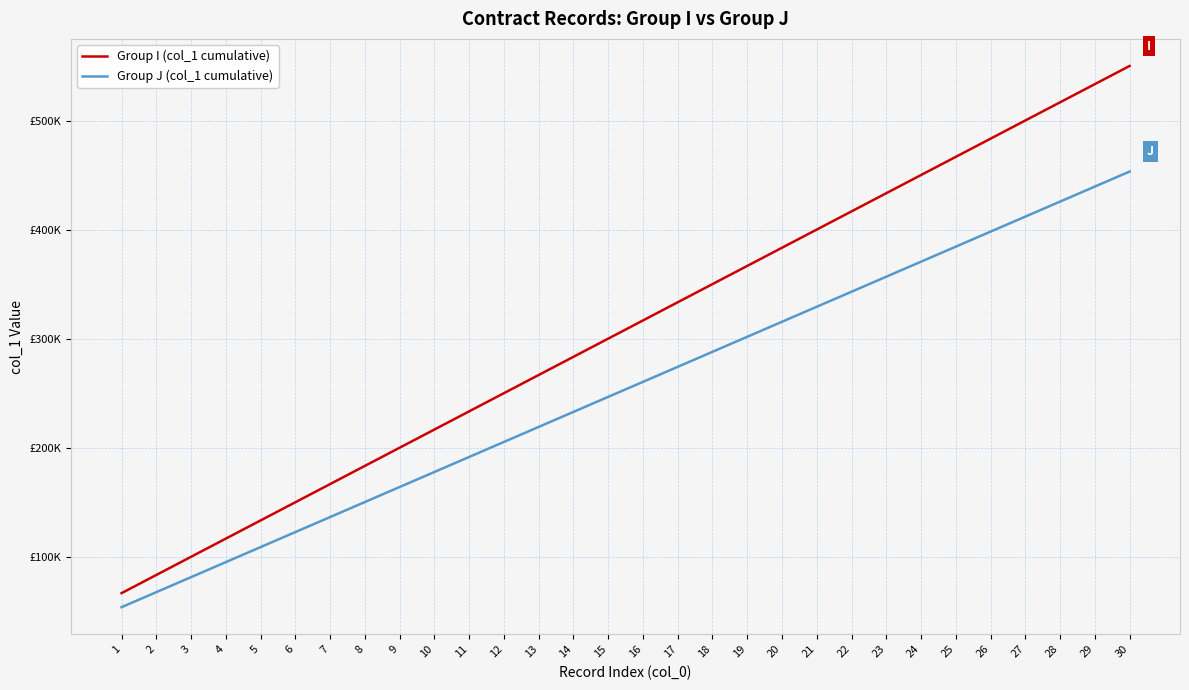

The value of Group J (col_1 cumulative) at 10 is 178000. True or false?

True